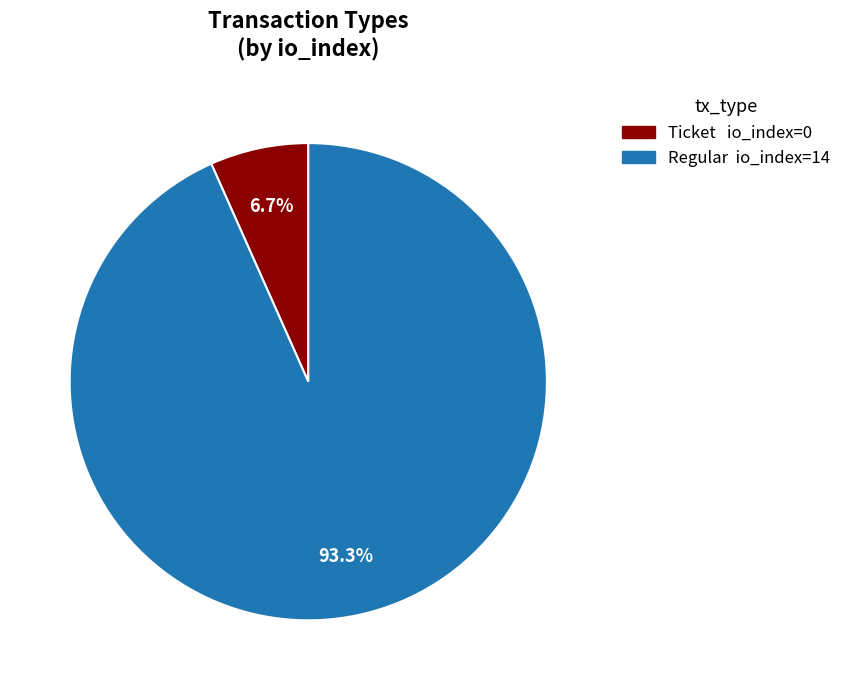

Is there any slice that represents more than half of the pie?

Yes